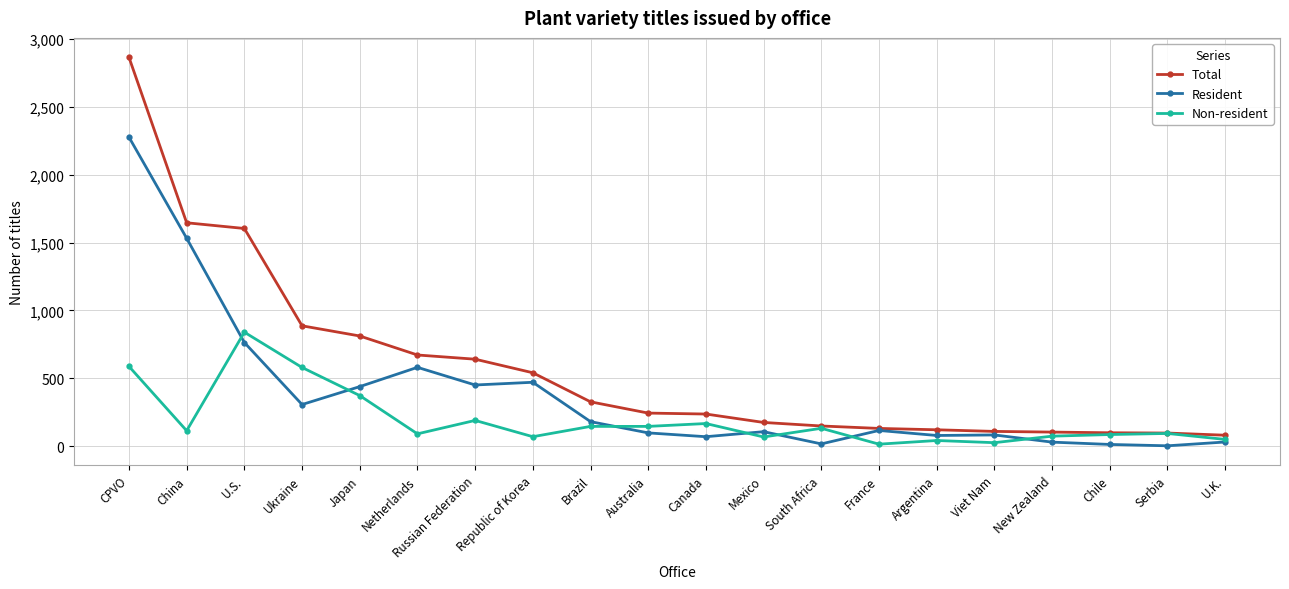

Rank the series by their maximum value, from highest to lowest.

Total, Resident, Non-resident